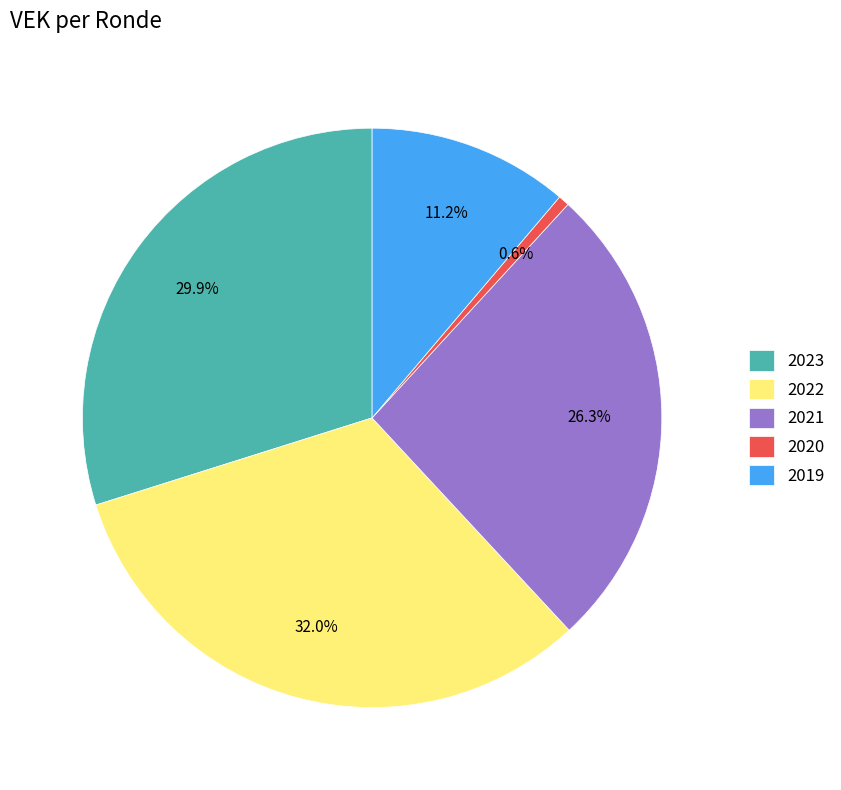

What is the ratio of the value at 2019 to the value at 2023?

0.4